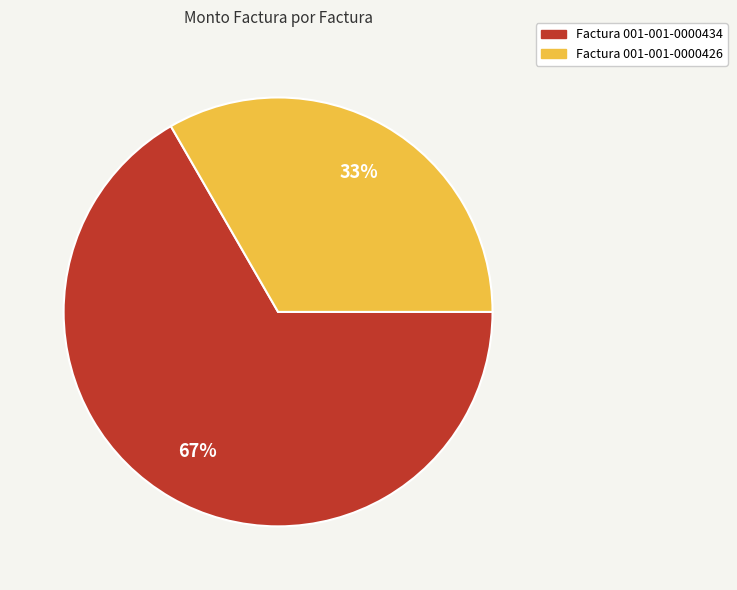

To the nearest percent, what is the average slice percentage?

50%